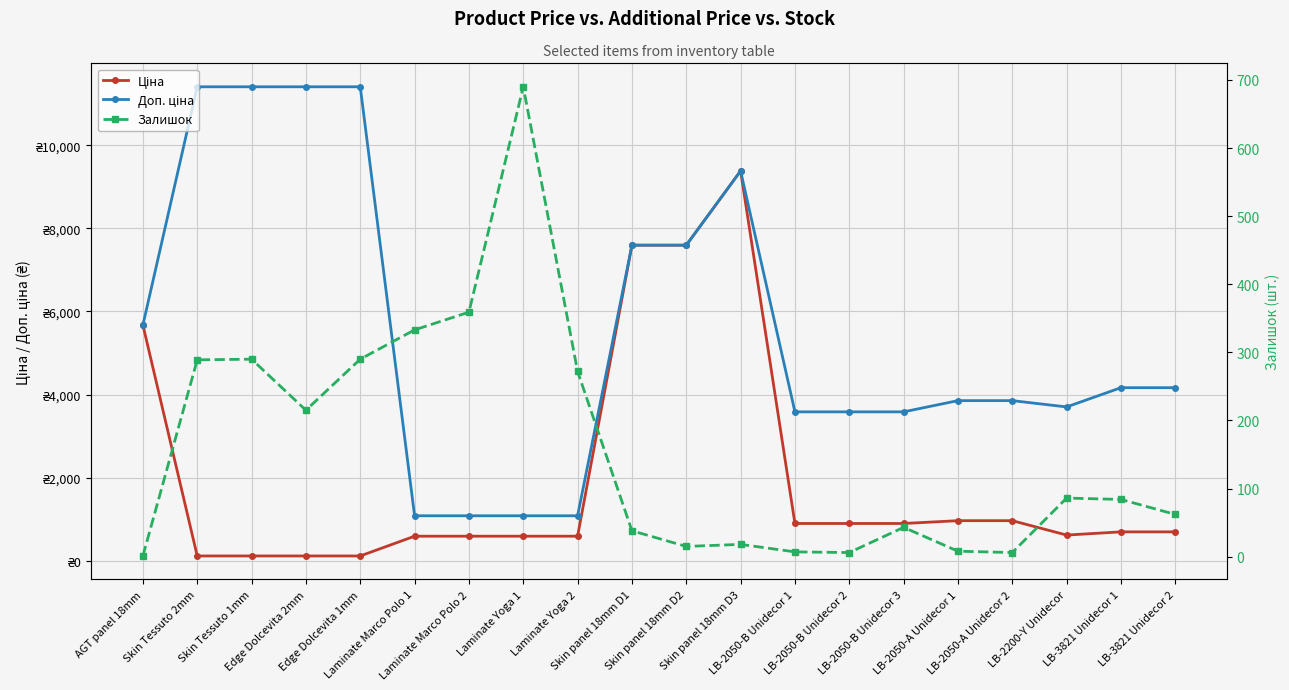

True or false: Залишок and Доп. ціна cross at least once.

False